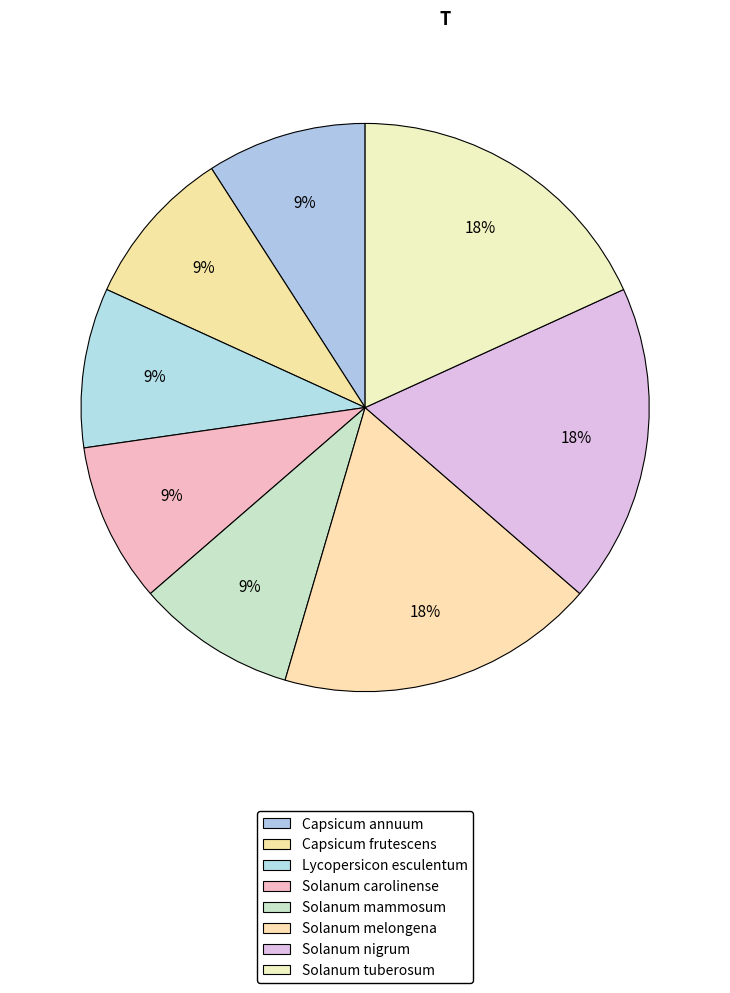

Is it true that Solanum melongena is 18% of the pie?

True